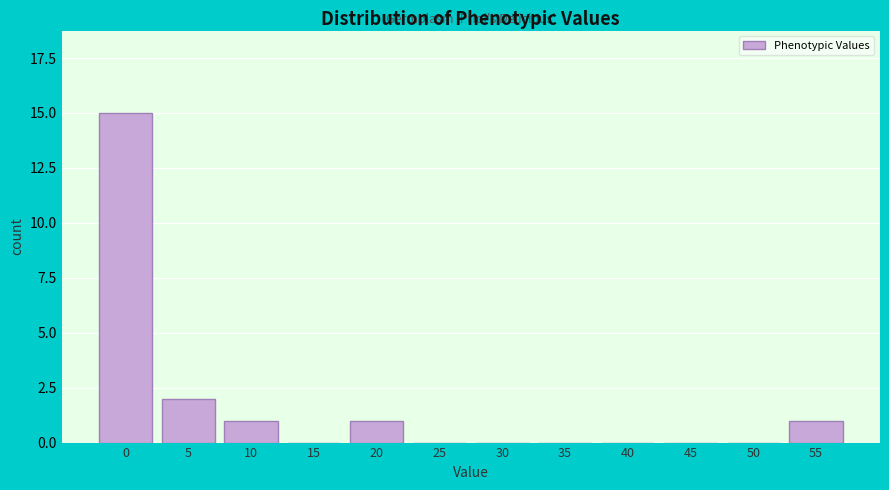

Reading right to left, list all the values displayed in this chart.

55=1	50=0	45=0	40=0	35=0	30=0	25=0	20=1	15=0	10=1	5=2	0=15